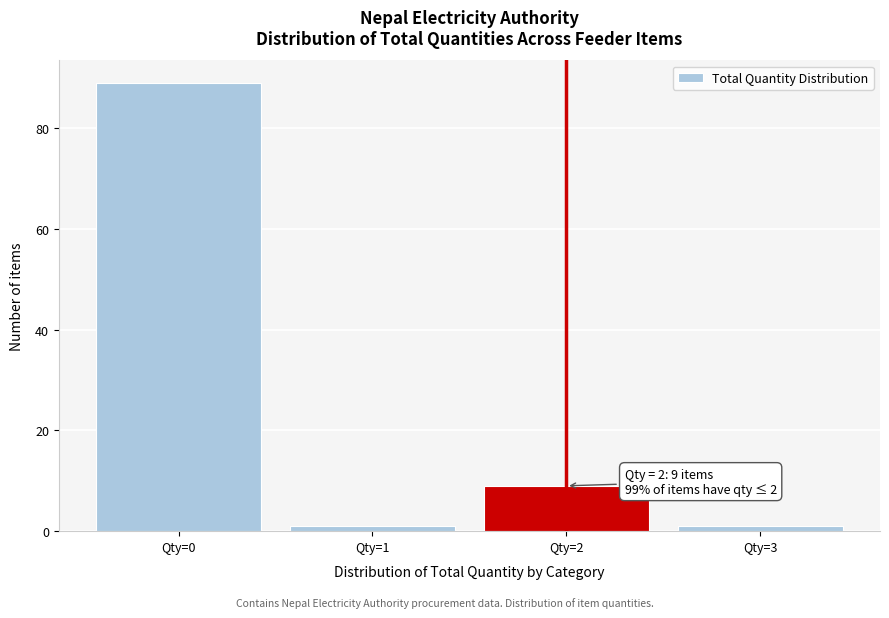

Reading right to left, extract all data points from this chart.

1	9	1	89